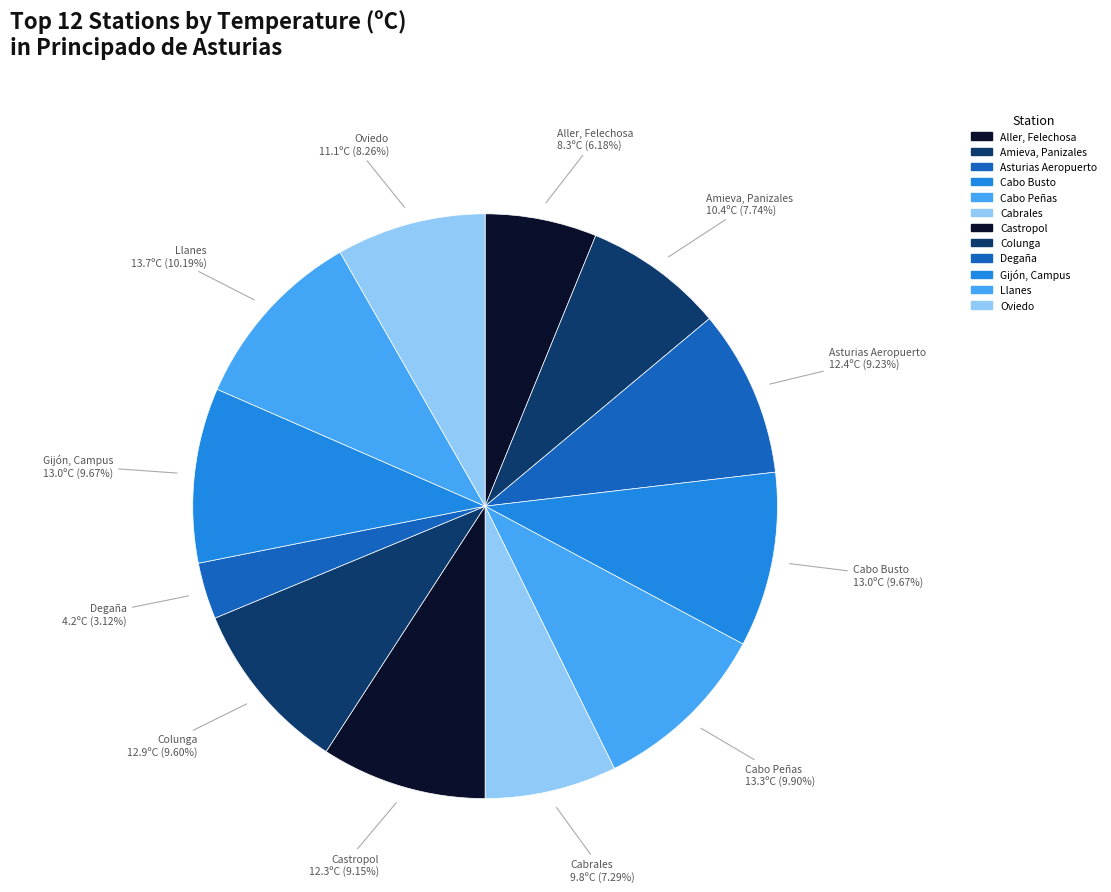

To the nearest percent, what is the combined percentage of Asturias Aeropuerto and Cabo Busto?

19%